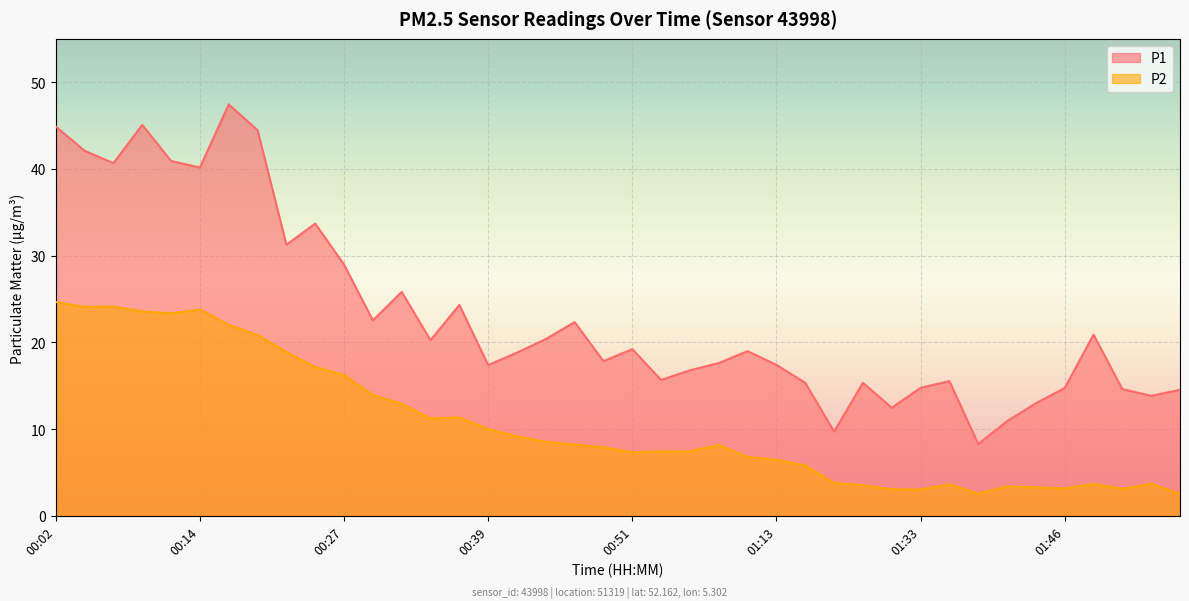

How many lines are shown in the chart?

2